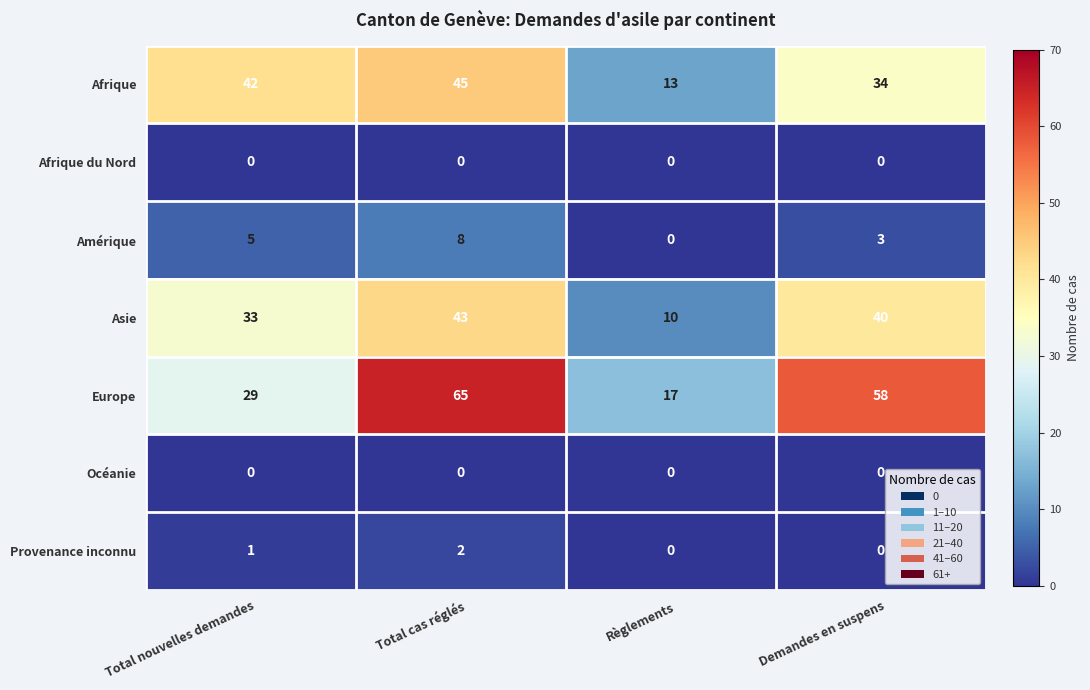

Which category has the highest value in the Amérique series?

Total cas réglés